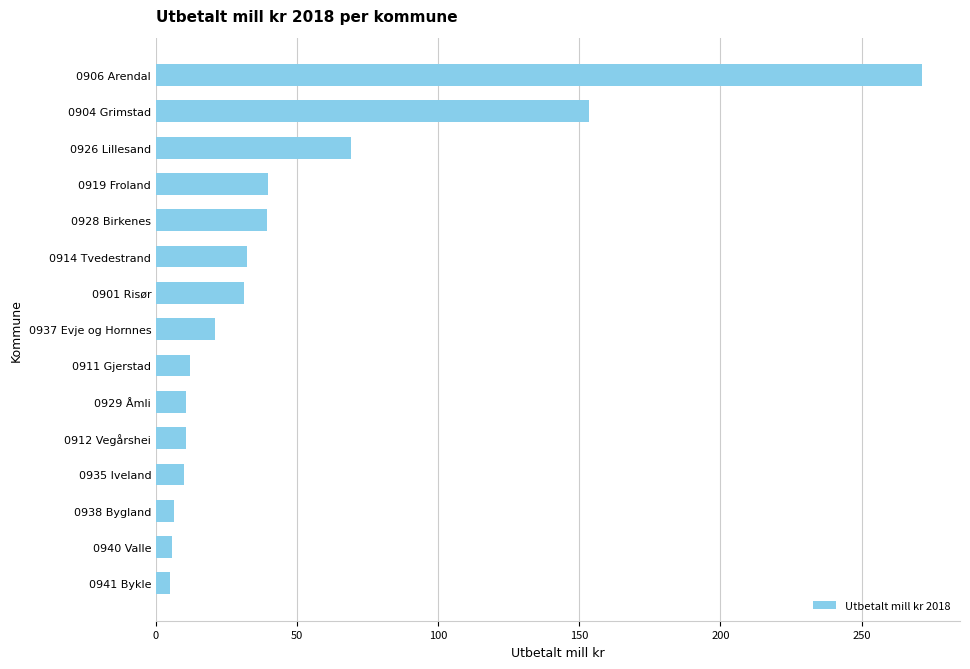

How many series are shown in this chart?

1